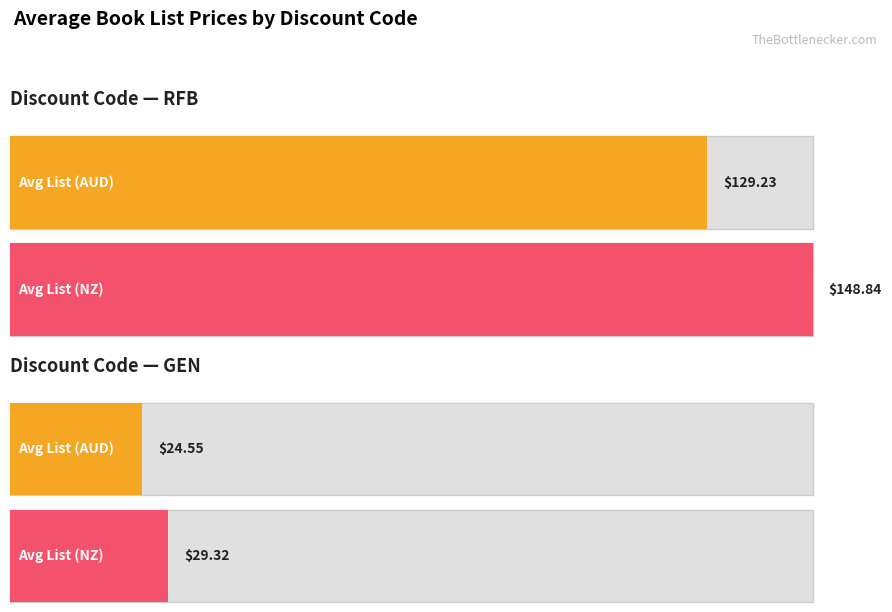

How many series are shown in this chart?

2